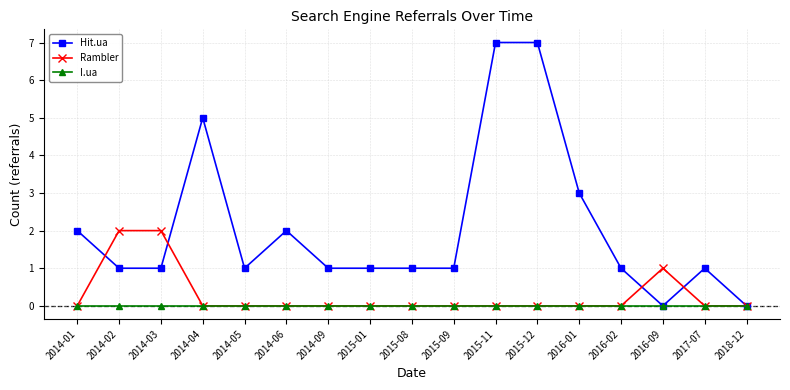

Which series has the largest total across all categories?

Hit.ua